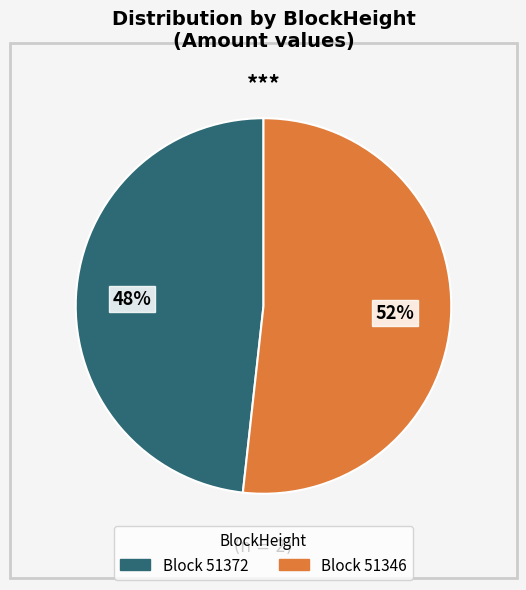

Does any single category account for the majority?

Yes